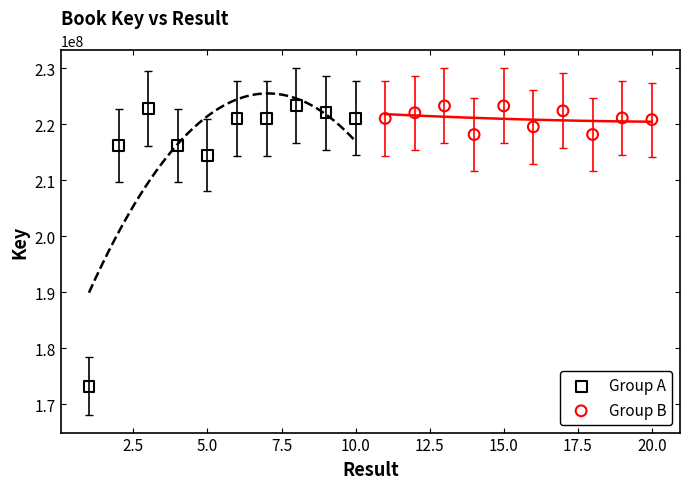

Which series has the widest spread of Y values?

Group A